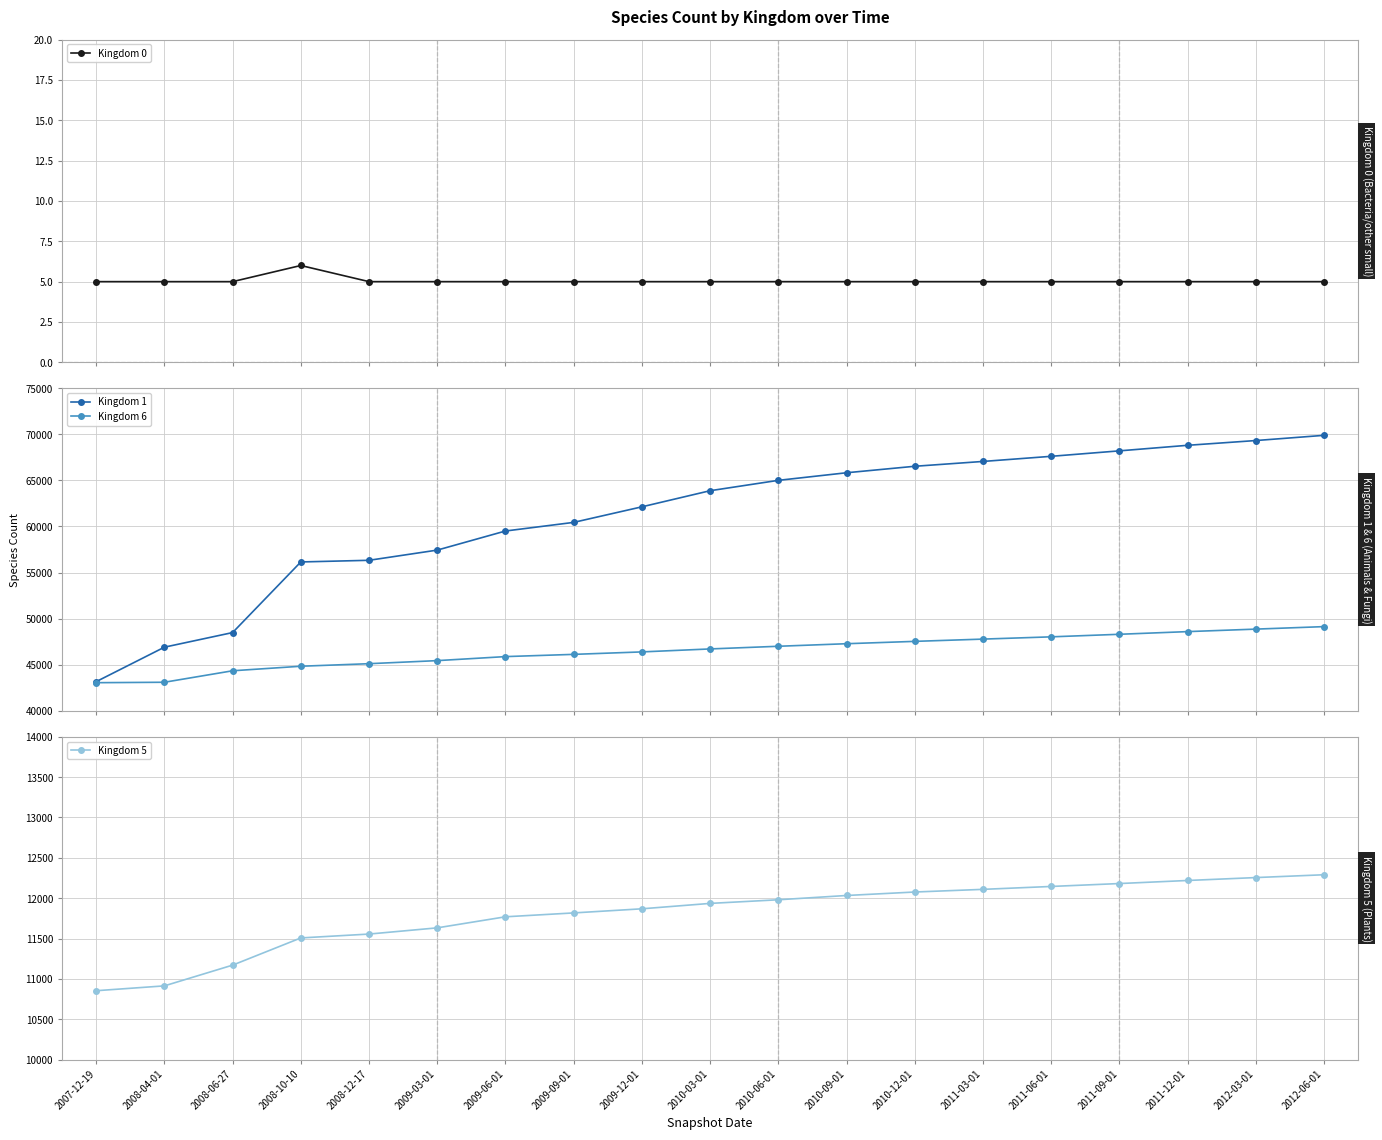

At which category does the chart reach its minimum across all series?

2007-12-19